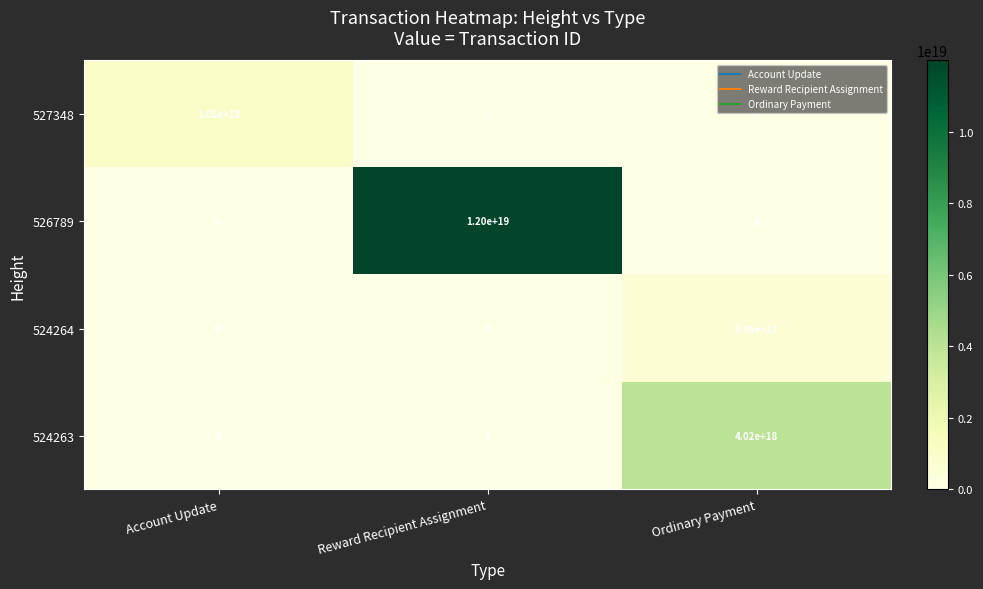

Which category has the highest value across all series?

Reward Recipient Assignment